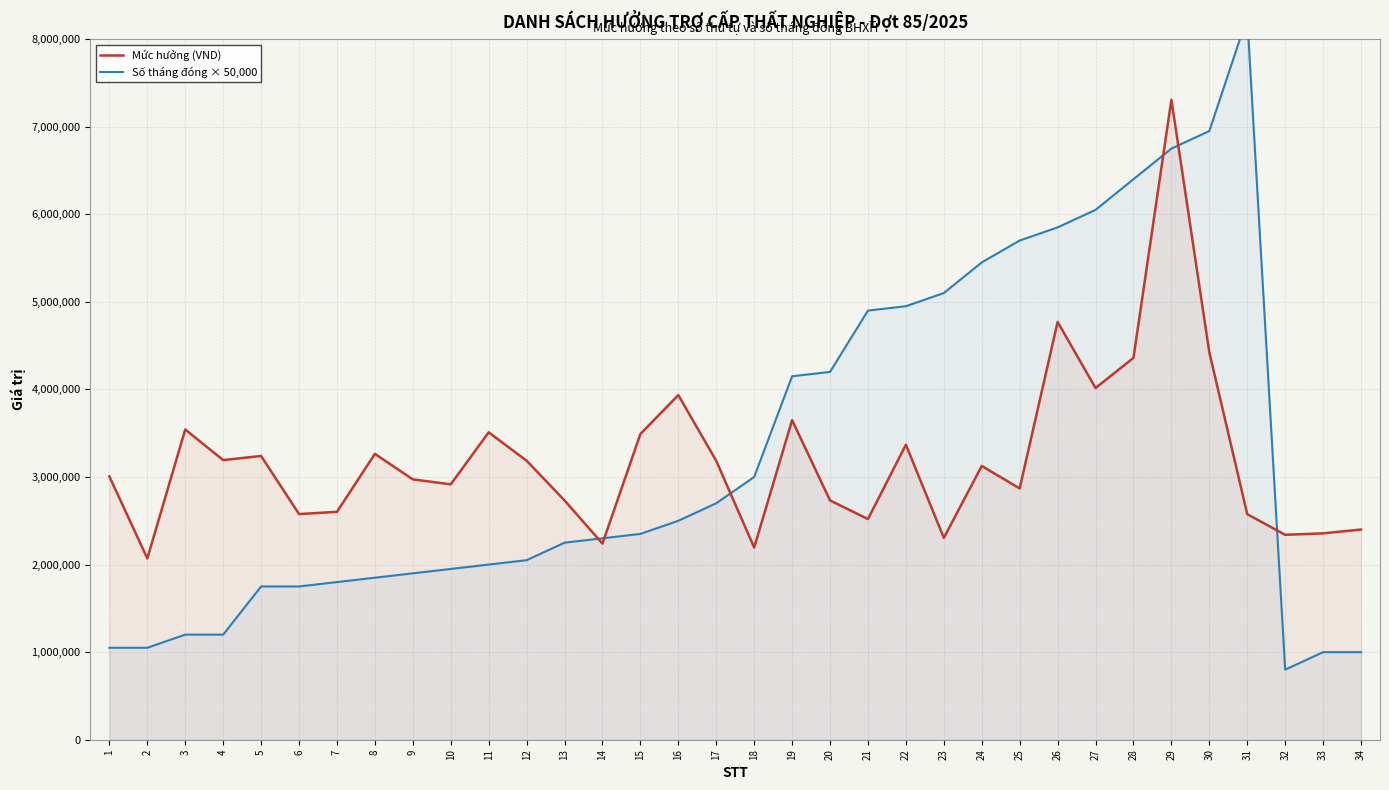

Reading left to right, what are all the values shown in this chart?

Mức hưởng (VND): 1=3006000	2=2070000	3=3542600	4=3192840	5=3240000	6=2576463	7=2602200	8=3264000	9=2972781	10=2916200	11=3510000	12=3186000	13=2732400	14=2239200	15=3491100	16=3935180	17=3184320	18=2194200	19=3648900	20=2732400	21=2520000	22=3368540	23=2304600	24=3126000	25=2869200	26=4770600	27=4015800	28=4360200	29=7308000	30=4423000	31=2575200	32=2340000	33=2356500	34=2400000
Số tháng đóng × 50,000: 1=1050000	2=1050000	3=1200000	4=1200000	5=1750000	6=1750000	7=1800000	8=1850000	9=1900000	10=1950000	11=2000000	12=2050000	13=2250000	14=2300000	15=2350000	16=2500000	17=2700000	18=3000000	19=4150000	20=4200000	21=4900000	22=4950000	23=5100000	24=5450000	25=5700000	26=5850000	27=6050000	28=6400000	29=6750000	30=6950000	31=8250000	32=800000	33=1000000	34=1000000